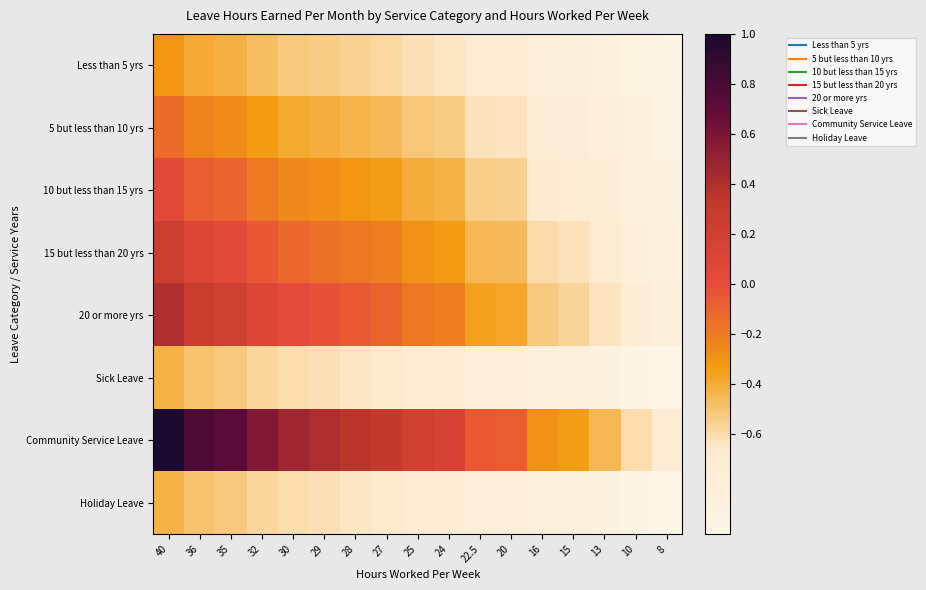

Which series has the largest range (max minus min)?

Community Service Leave